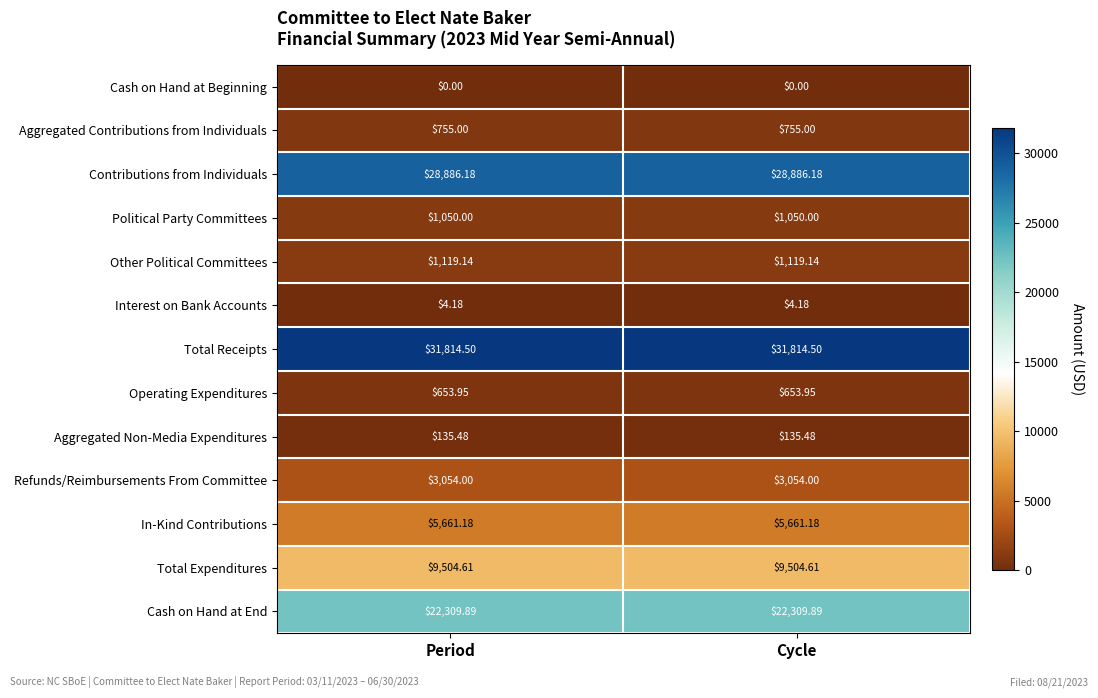

Which series has the largest total across all categories?

Total Receipts